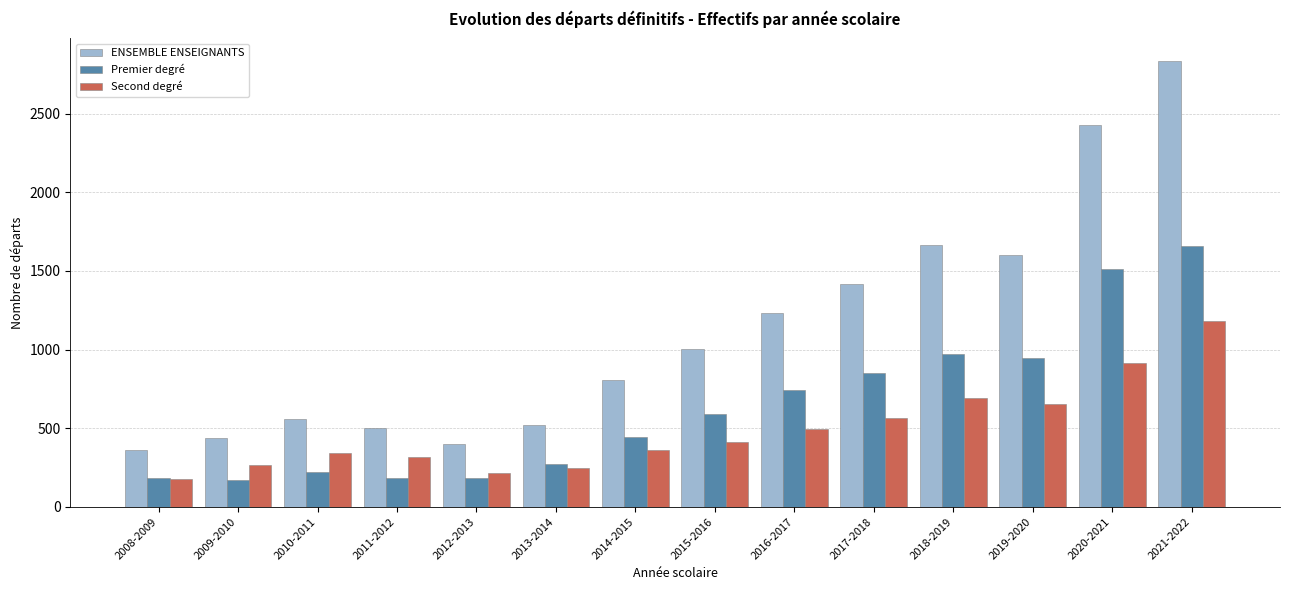

At which category is the sum across all series the highest?

2021-2022